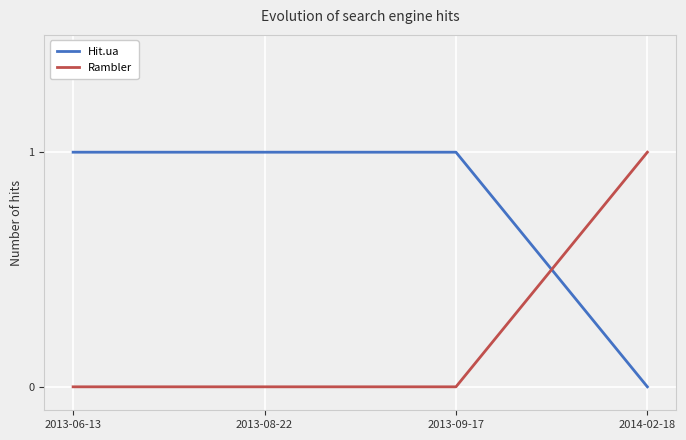

Rank the series at 2013-08-22 from lowest to highest value.

Rambler, Hit.ua